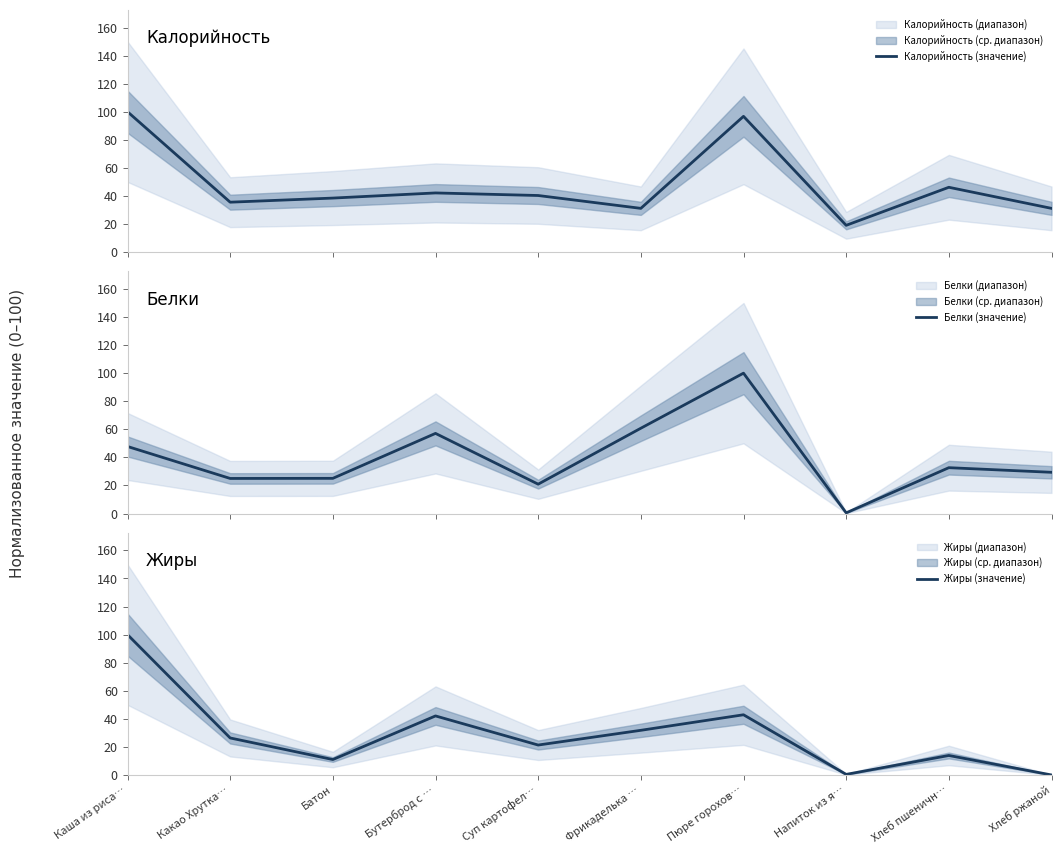

Is this an area chart (filled region under the line)?

No